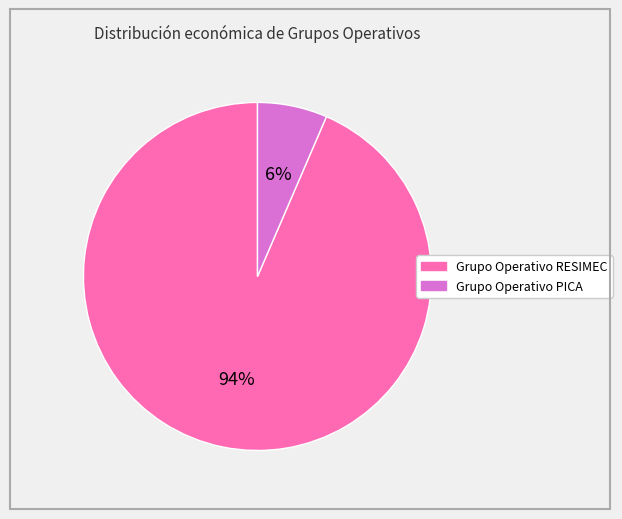

Does Grupo Operativo PICA account for over 50% of the chart?

No